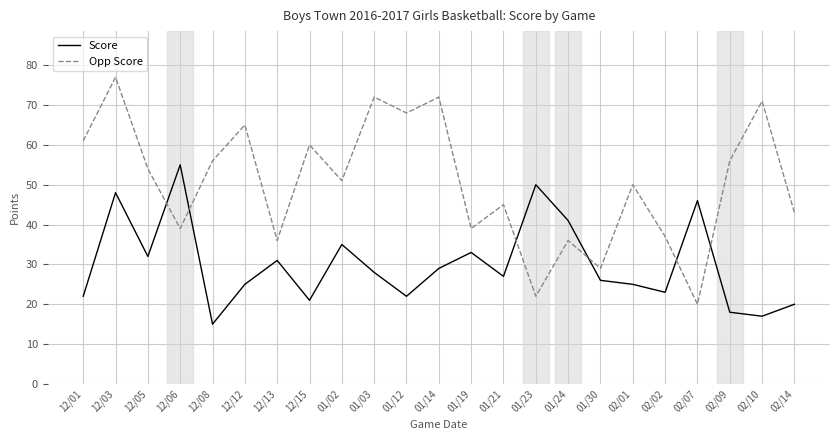

Which category has the lowest value in the Opp Score series?

02/07